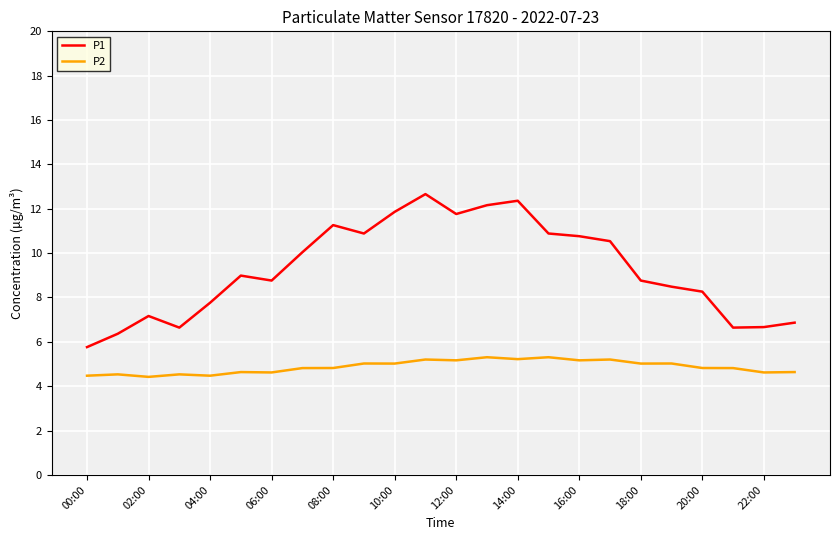

At how many categories does at least one series exceed 7?

18